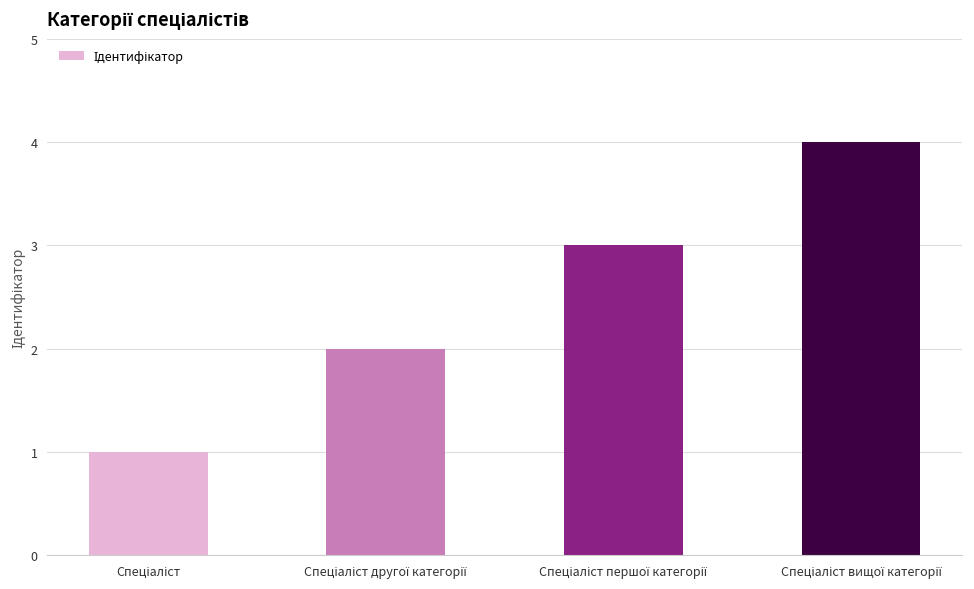

How many categories are shown in the chart?

4